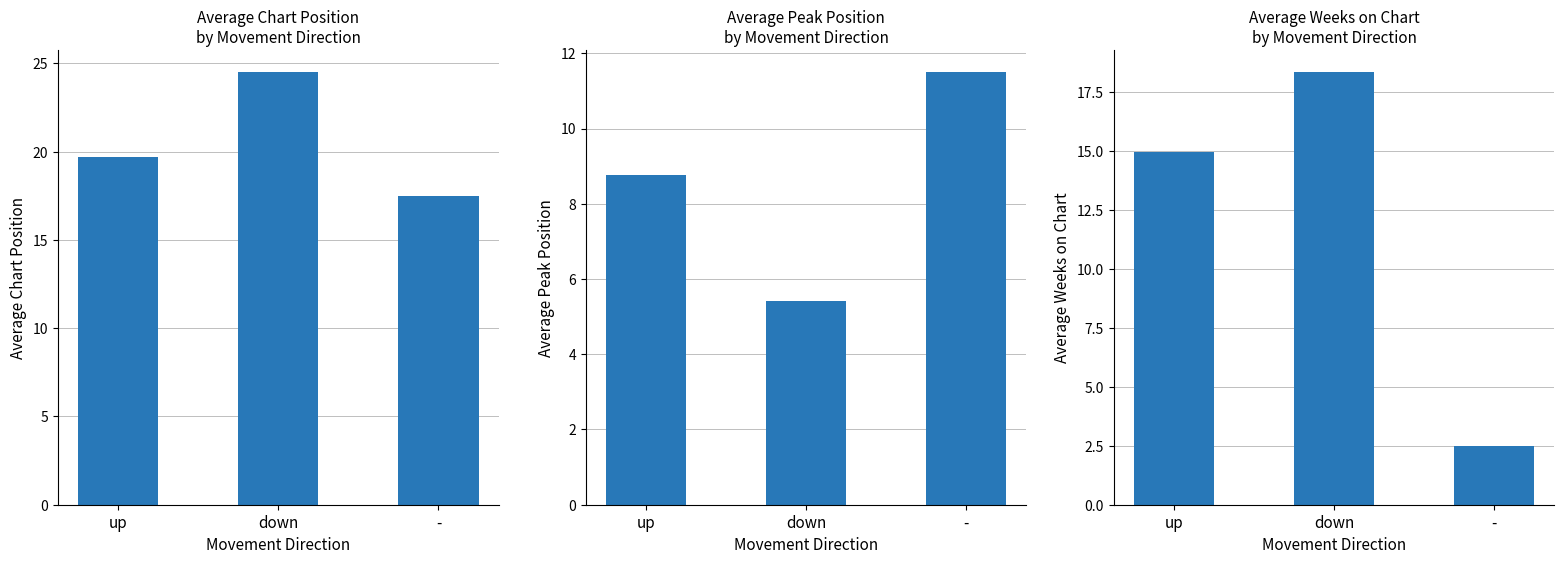

What value does the Avg Peak Position series have at up?

8.8